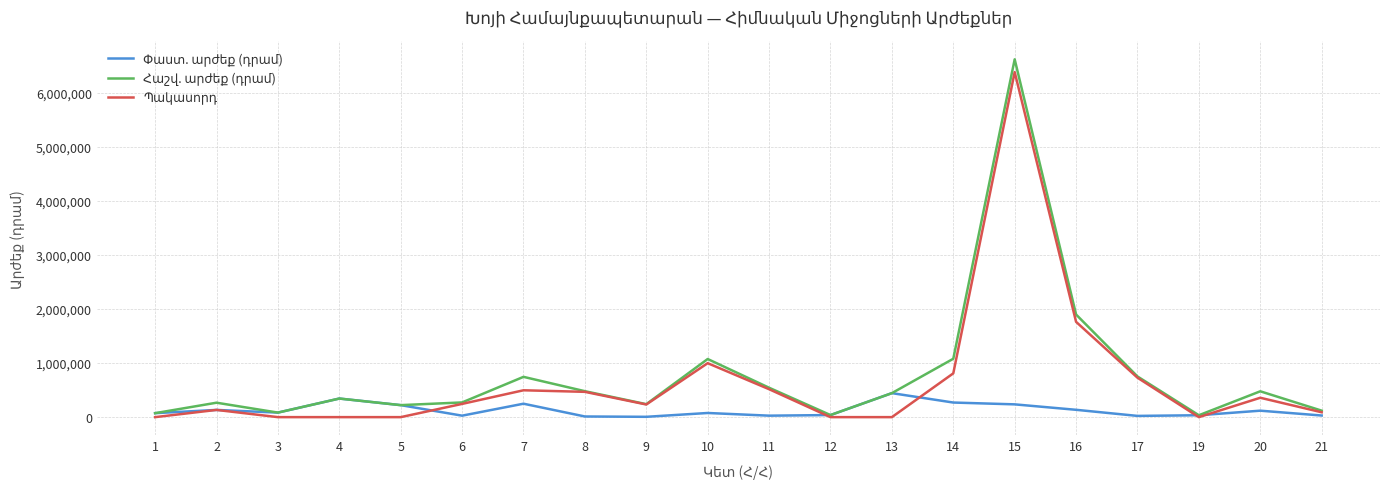

At how many categories does at least one series exceed 5802979?

1